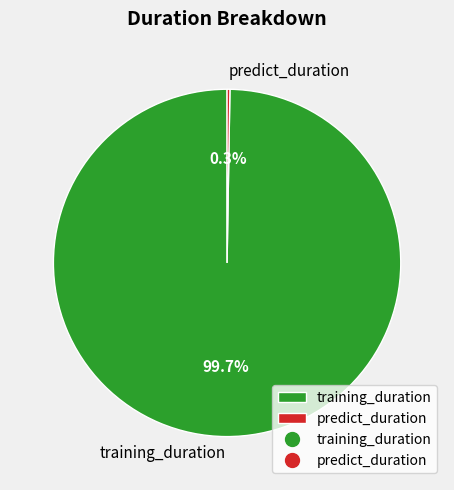

Which category has the biggest portion of the pie?

training_duration